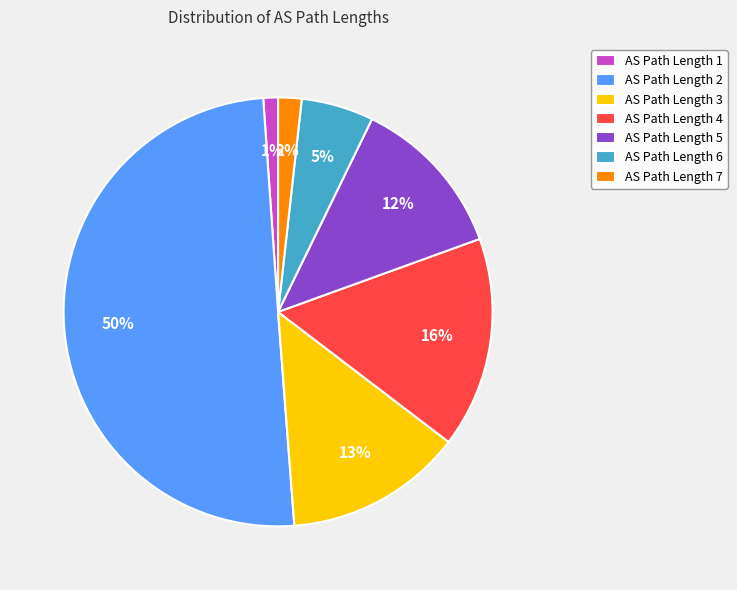

True or false: AS Path Length 5 accounts for 4% of the total.

False